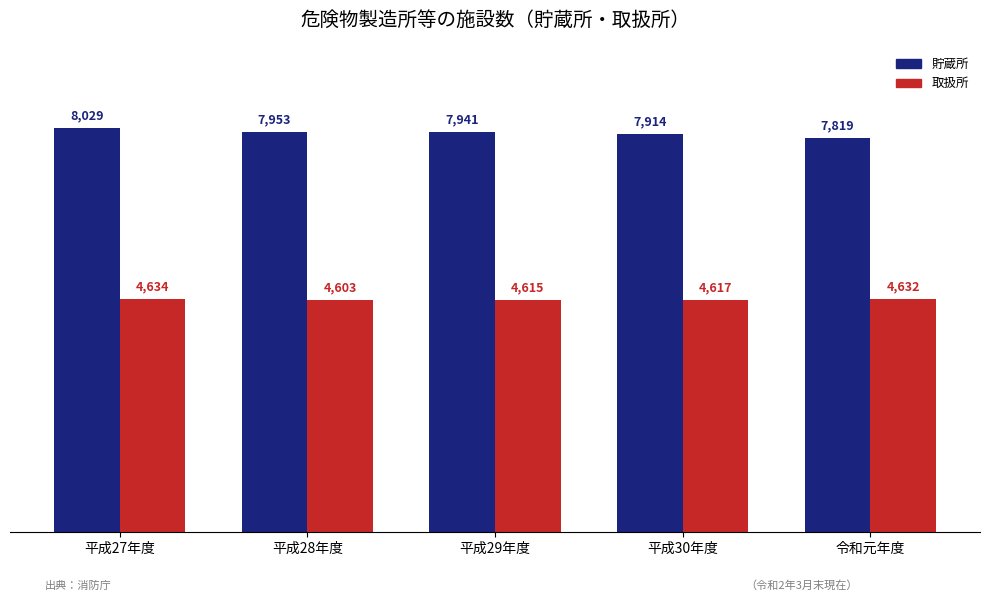

What is the value of the 貯蔵所 bar at the 5th from the left?

7819